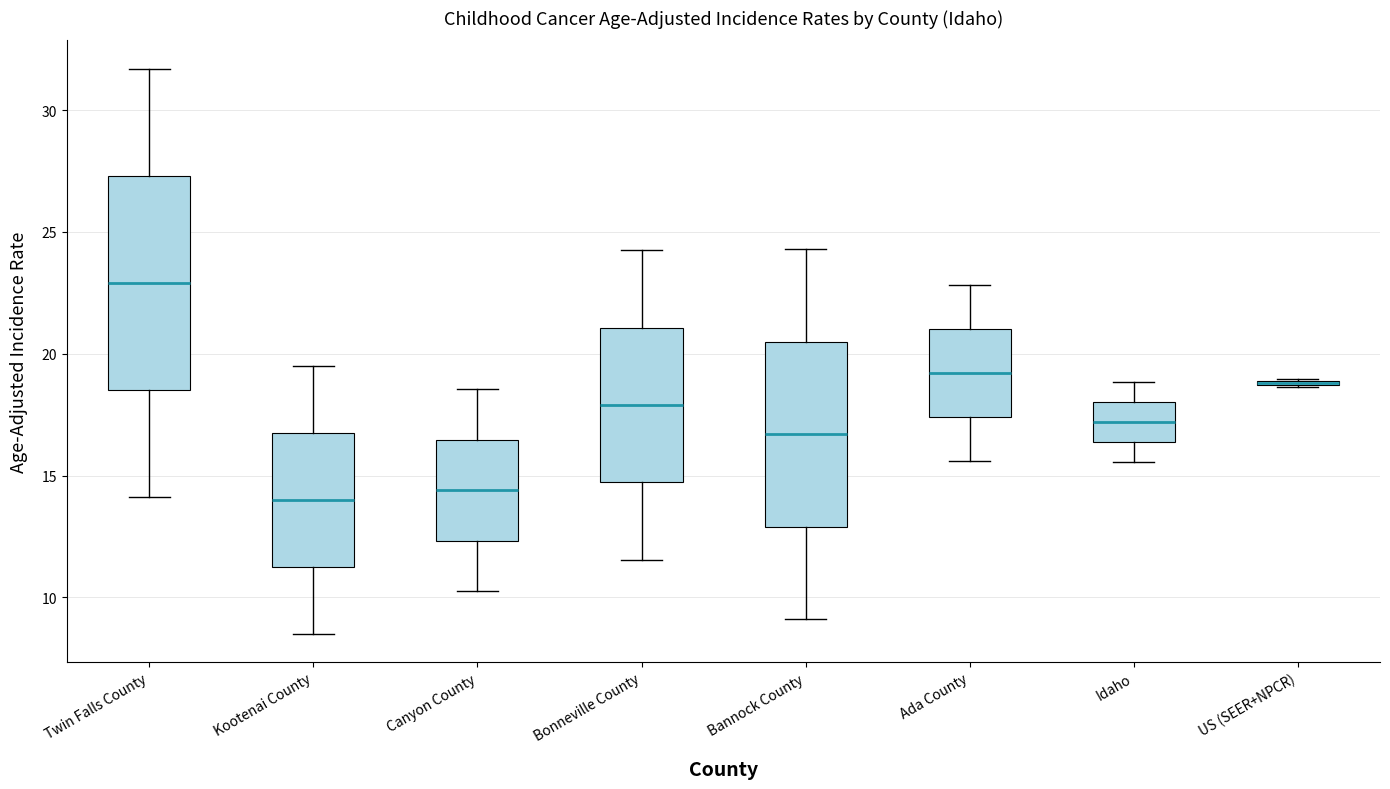

Reading left to right, transcribe this box plot: for each box, give where its median line is, the range the box spans, and where its two whiskers end, as read against the y-axis. The values are not printed on the chart, so give them approximately, as read against the axis.

Twin Falls County: median 23.0, box 18.5 to 27.5, whiskers 14.0 to 31.5
Kootenai County: median 14.0, box 11.5 to 17.0, whiskers 8.5 to 19.5
Canyon County: median 14.5, box 12.5 to 16.5, whiskers 10.5 to 18.5
Bonneville County: median 18.0, box 14.5 to 21.0, whiskers 11.5 to 24.5
Bannock County: median 16.5, box 13.0 to 20.5, whiskers 9.0 to 24.5
Ada County: median 19.0, box 17.5 to 21.0, whiskers 15.5 to 23.0
Idaho: median 17.0, box 16.5 to 18.0, whiskers 15.5 to 19.0
US (SEER+NPCR): box collapsed to a line at 19.0, whiskers 18.5 to 19.0